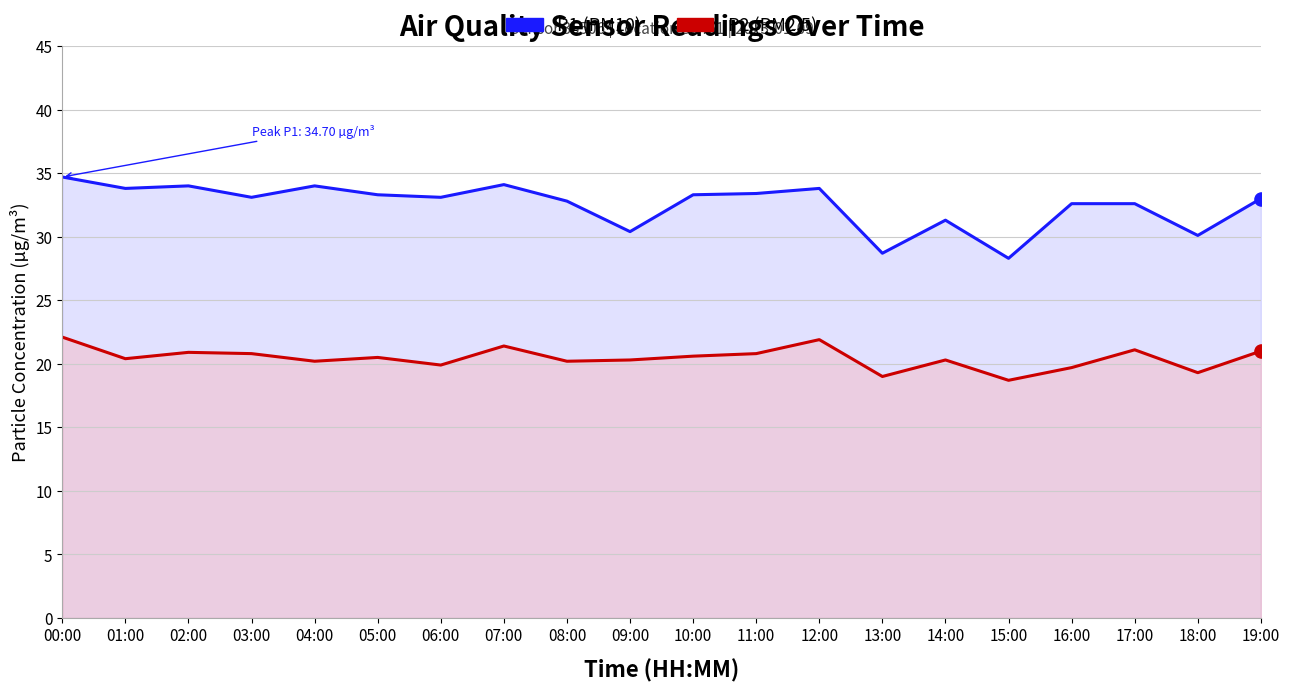

Which series reaches the minimum Y coordinate?

P2